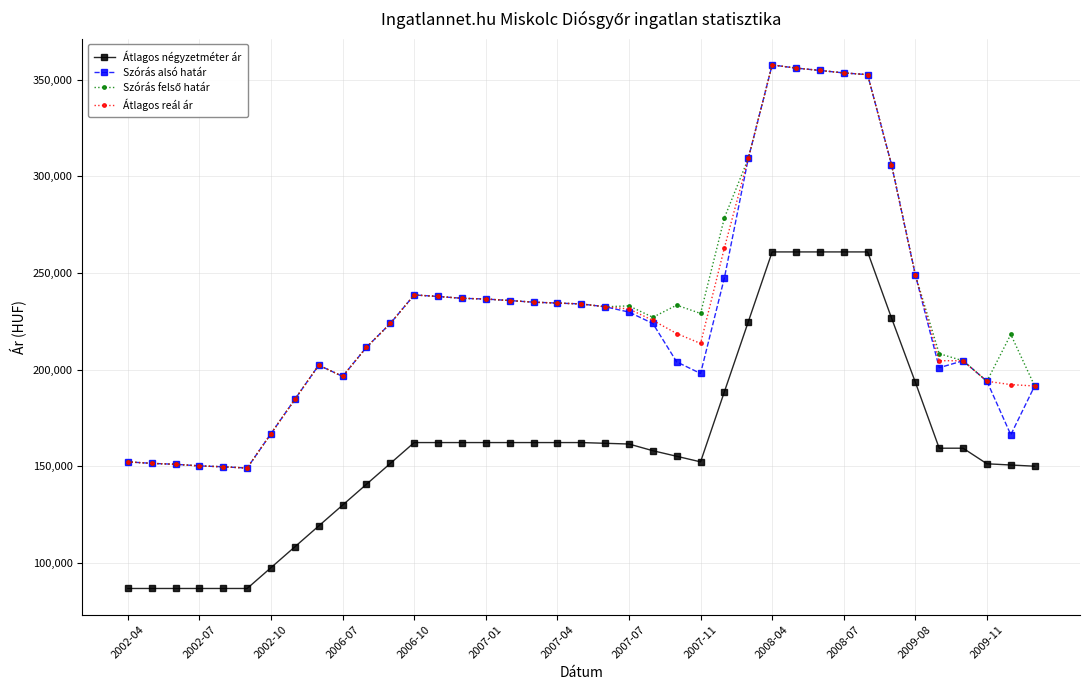

What is the minimum value shown in the chart?

86792